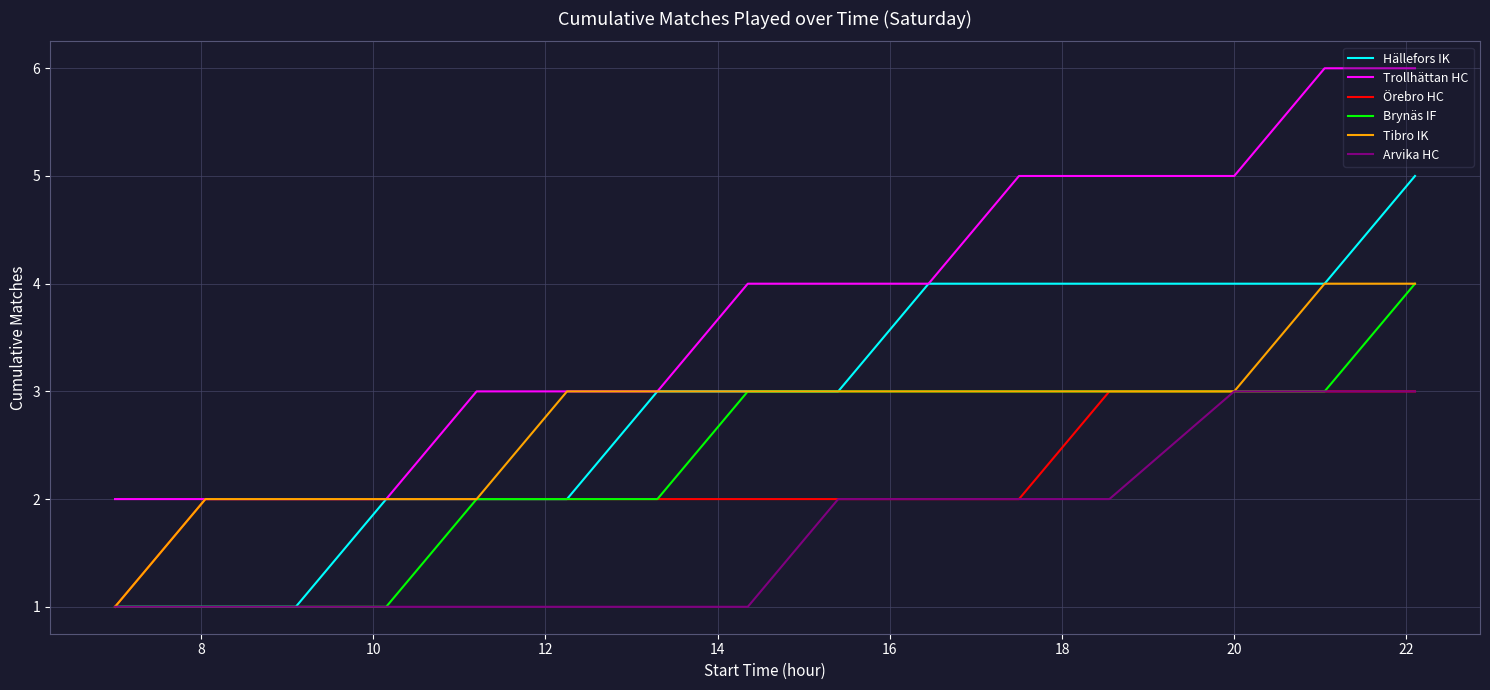

What is the difference between the maximum and minimum values in the Arvika HC series?

2